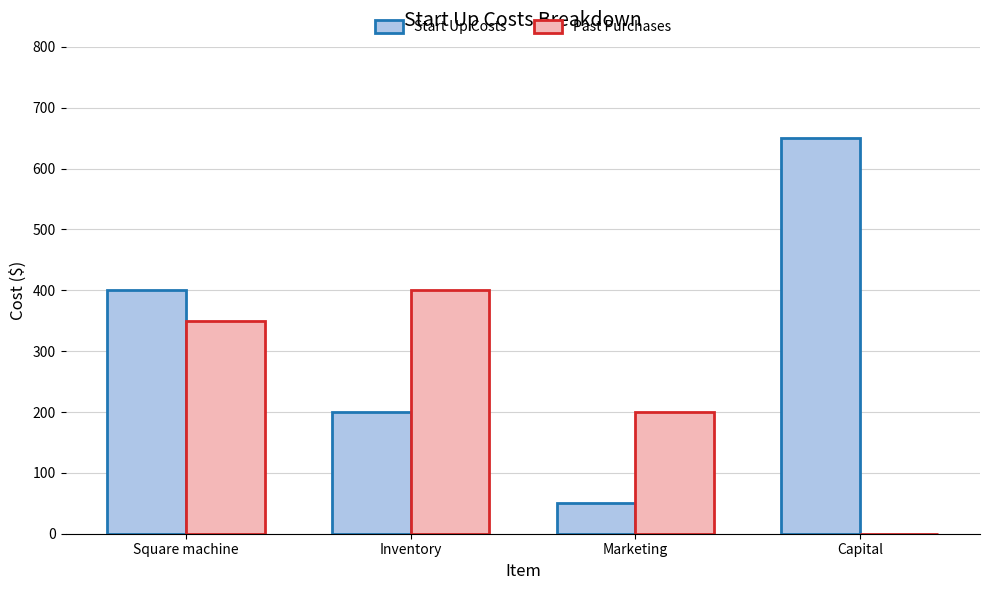

How many groups of bars are there?

4